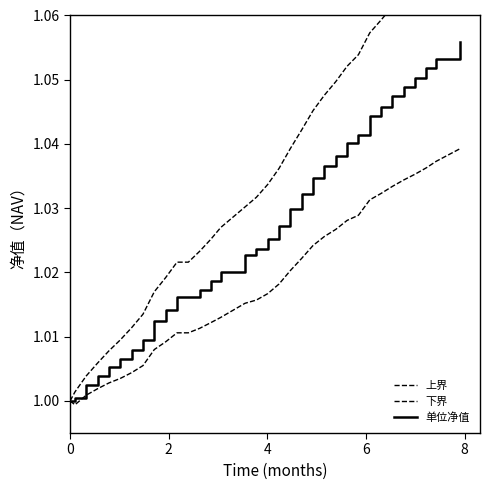

True or false: 上界 and 单位净值 intersect in this chart.

False